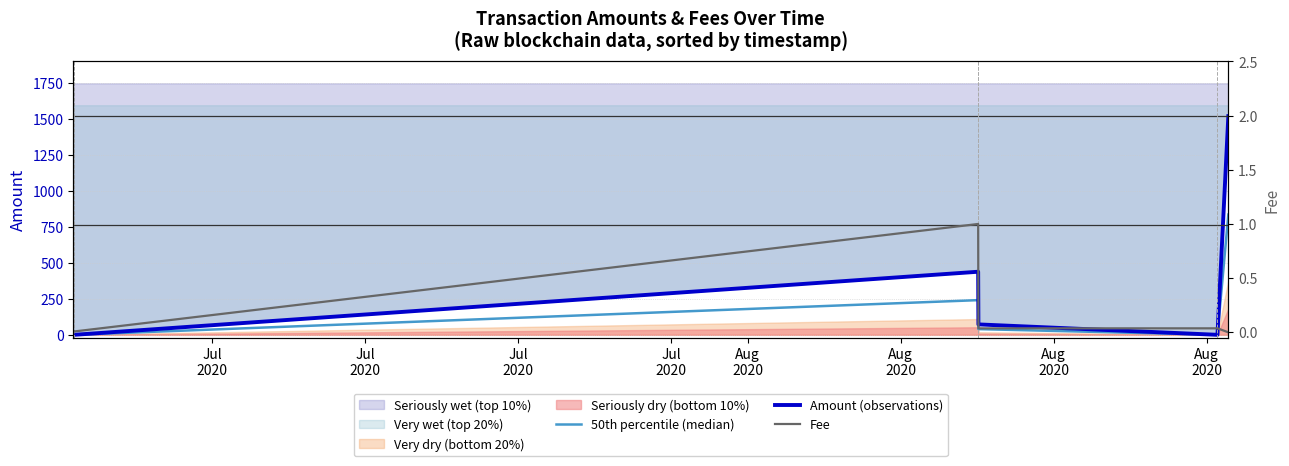

How many lines are shown in the chart?

3